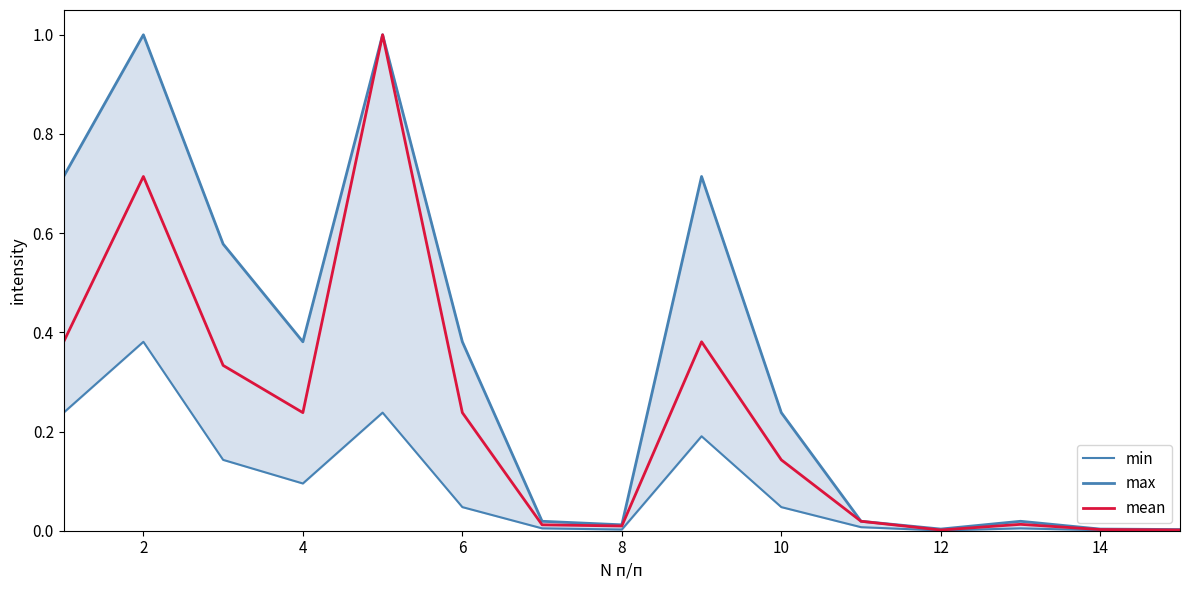

At 2, list the series in order from largest to smallest.

max, mean, min